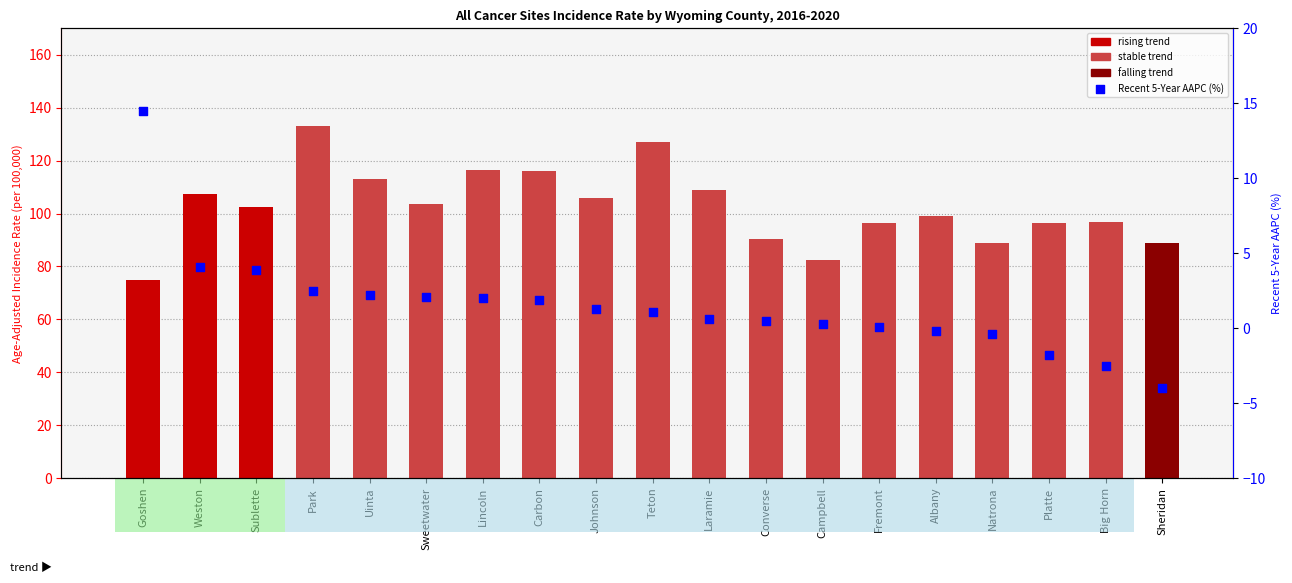

Which series has the largest Y range (max minus min)?

Age-Adjusted Rate